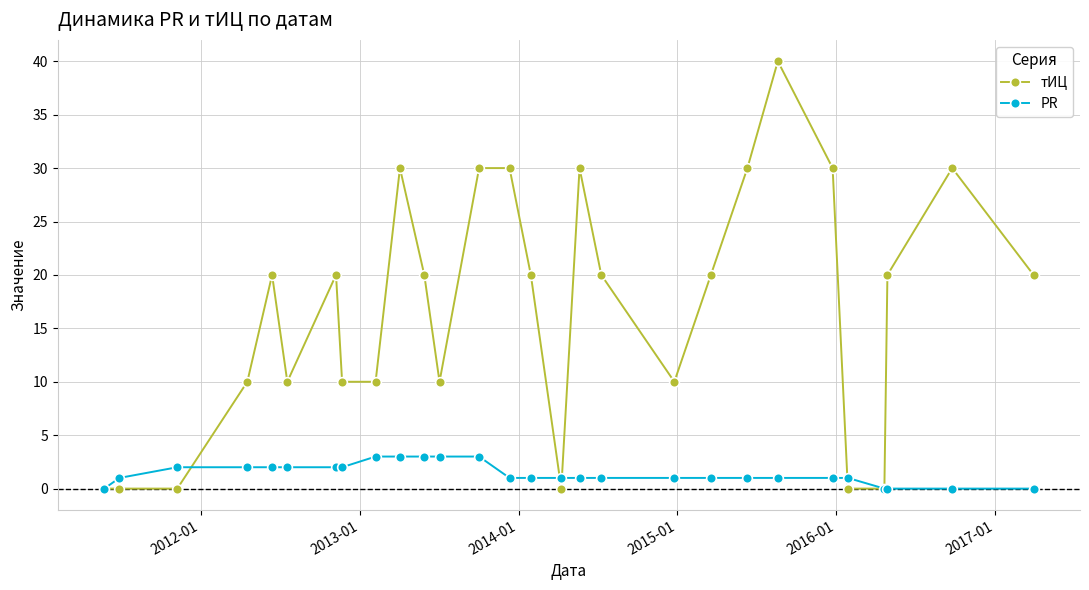

What is the value of the PR point at the 17th from the left?

1